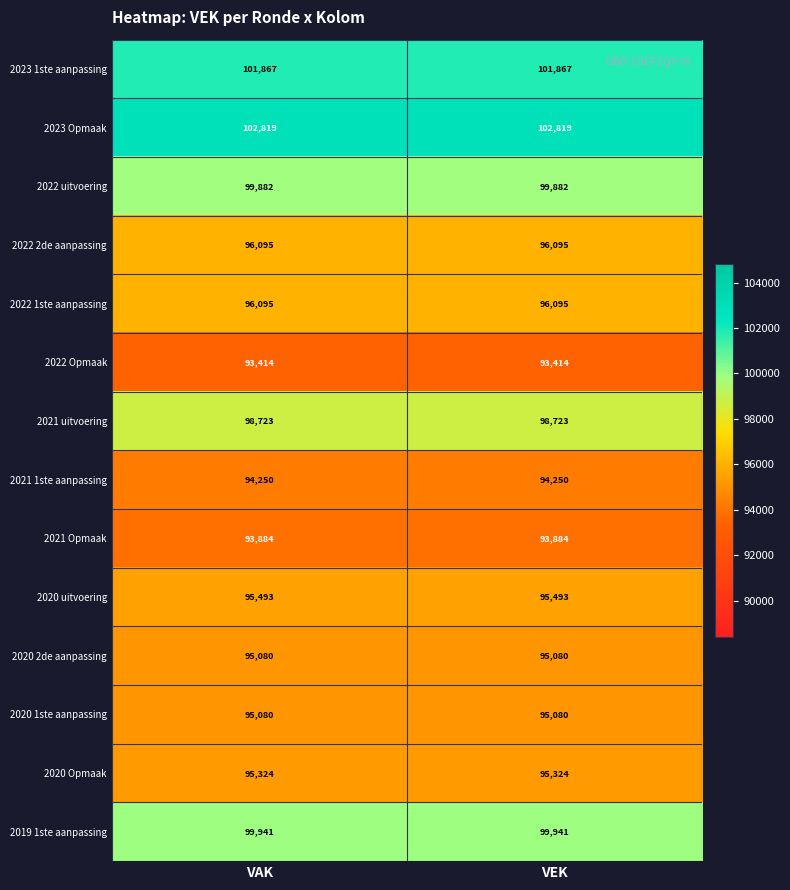

What is the total value across all series at VAK?

1357947